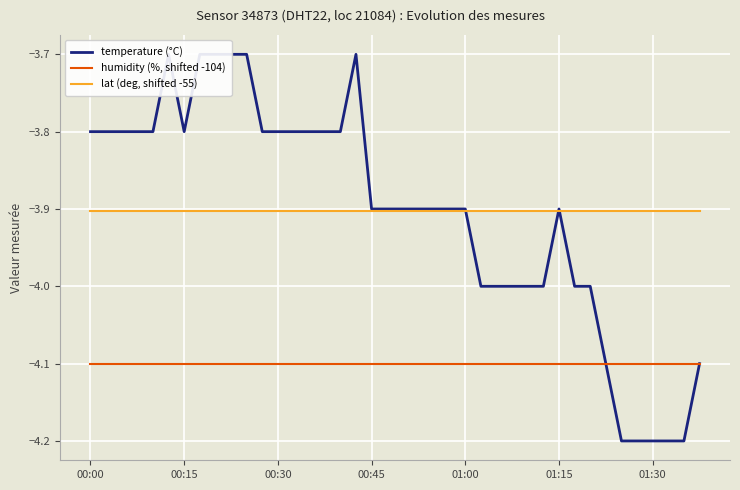

Is this an area chart (filled region under the line)?

No